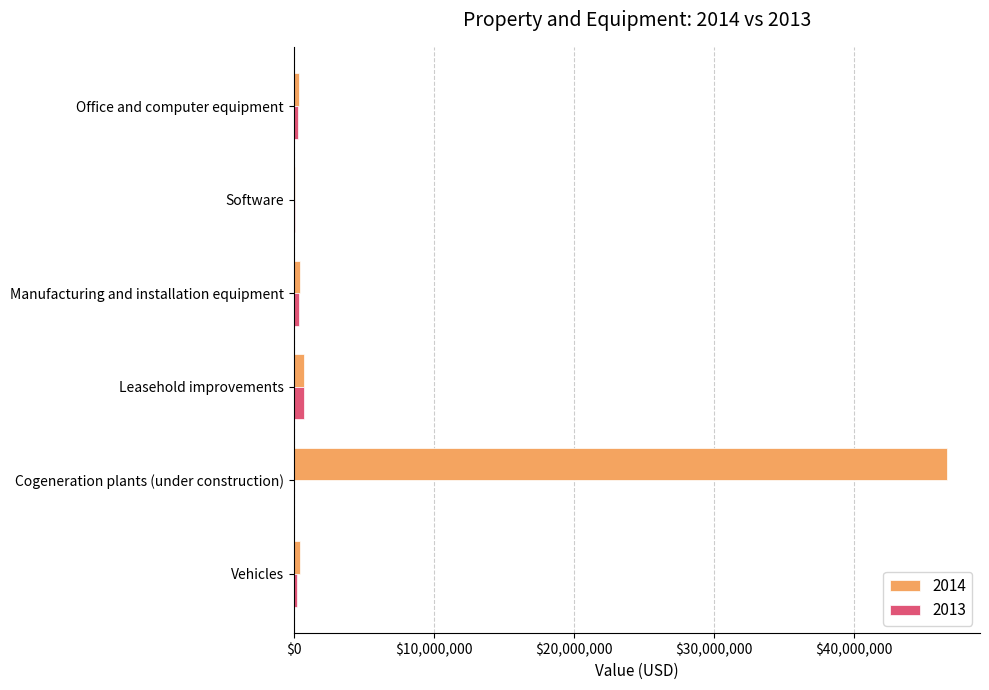

What is the average value of the 2014 series?

8115789